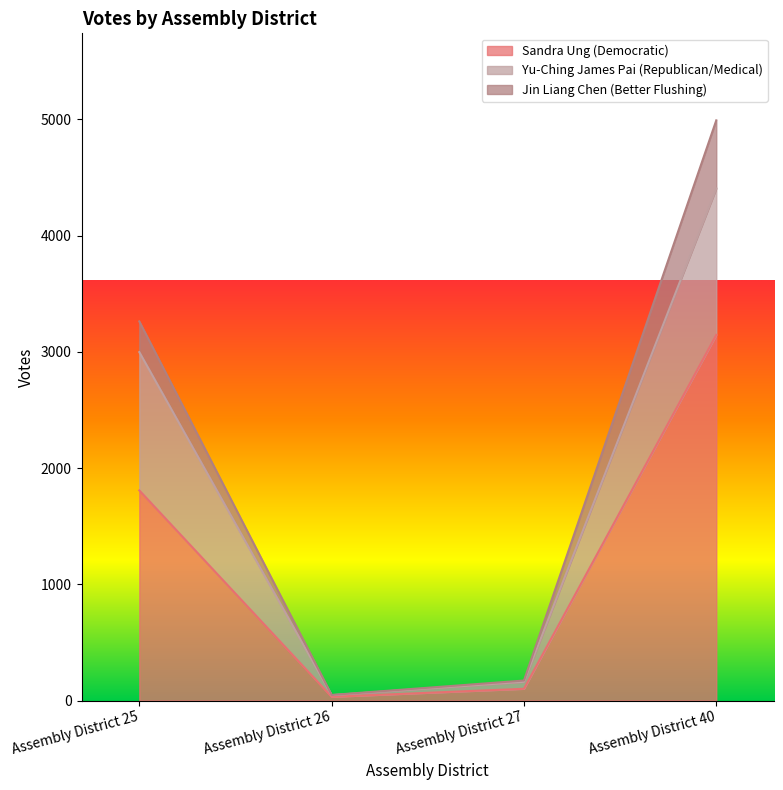

At Assembly District 25, list the series in order from smallest to largest.

Jin Liang Chen (Better Flushing), Yu-Ching James Pai (Republican/Medical), Sandra Ung (Democratic)